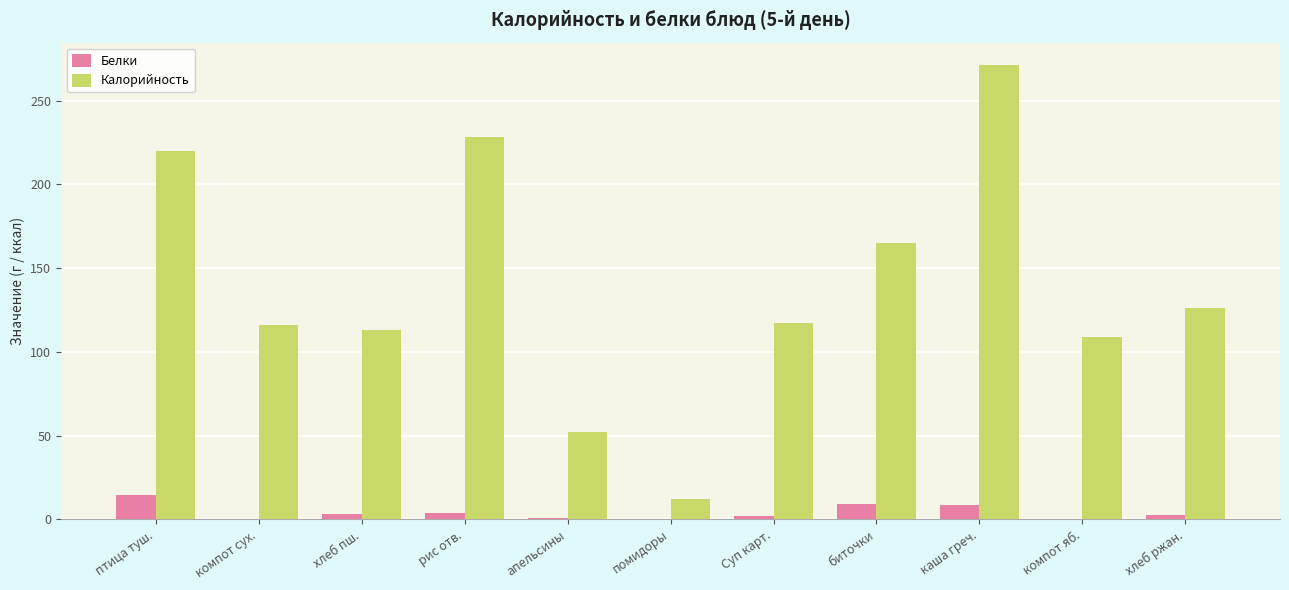

What is the highest value of the Калорийность series?

271.0